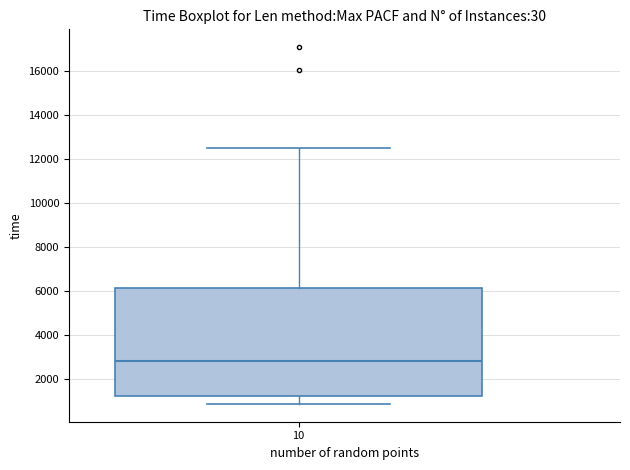

Read this box plot against the y-axis: the position of the median line, the range covered by the box, and the ends of both whiskers. The values are not printed on the chart, so give them approximately, as read against the axis.

median 2800, box 1200 to 6200, whiskers 800 to 12400